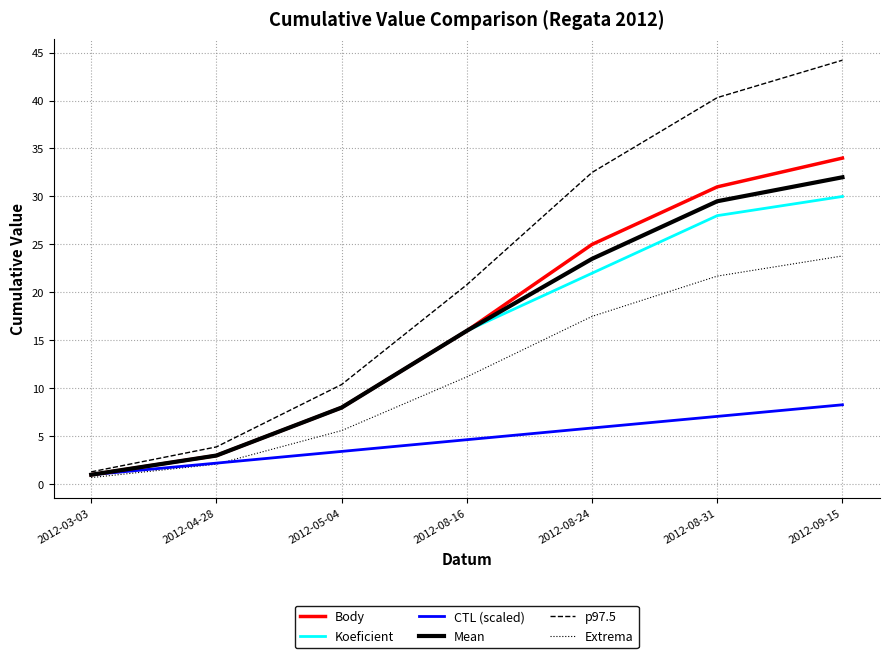

What is the difference between the Body values at 2012-03-03 and 2012-09-15?

33.0